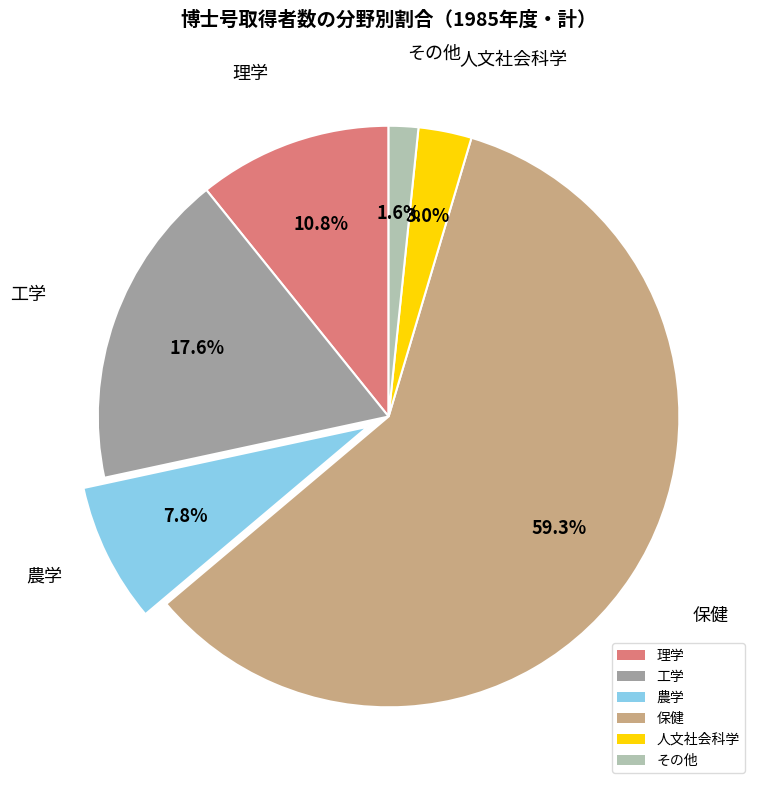

The 理学 slice represents 2% of the pie. True or false?

False